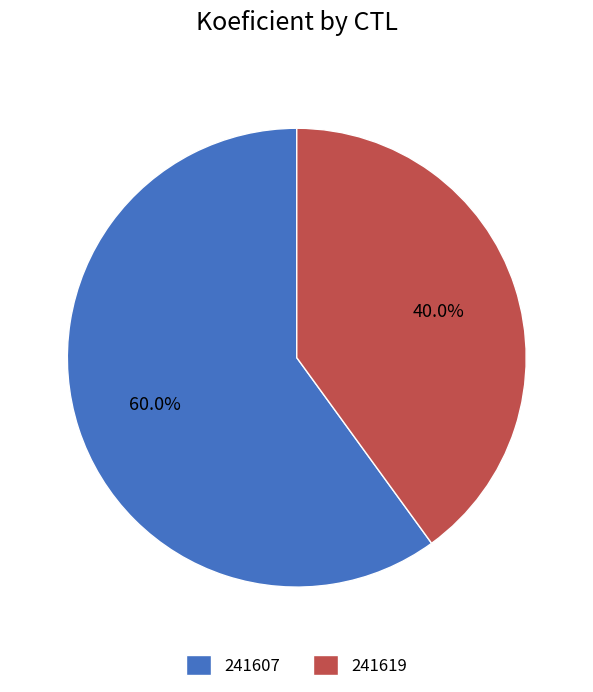

Which slice is the largest?

241607